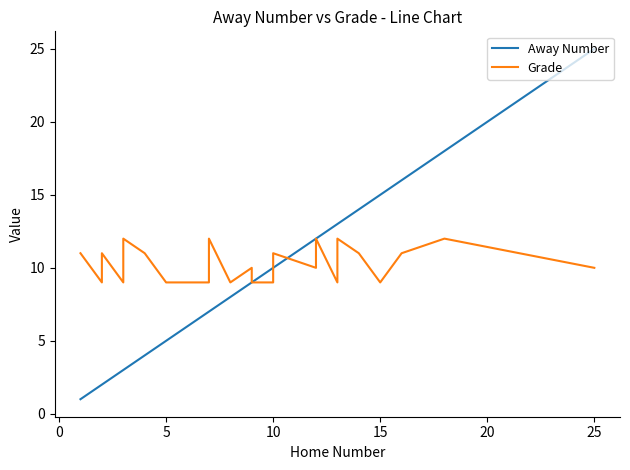

Is this an area chart (filled region under the line)?

No